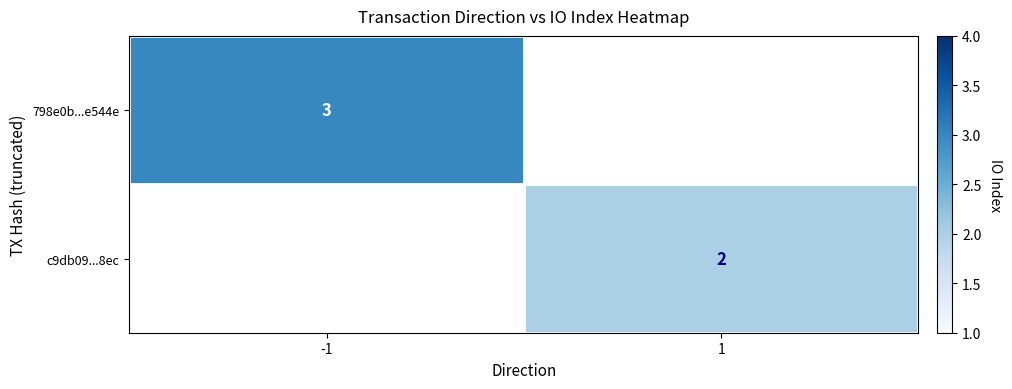

The value of 798e0b...e544e at -1 is 4. True or false?

False